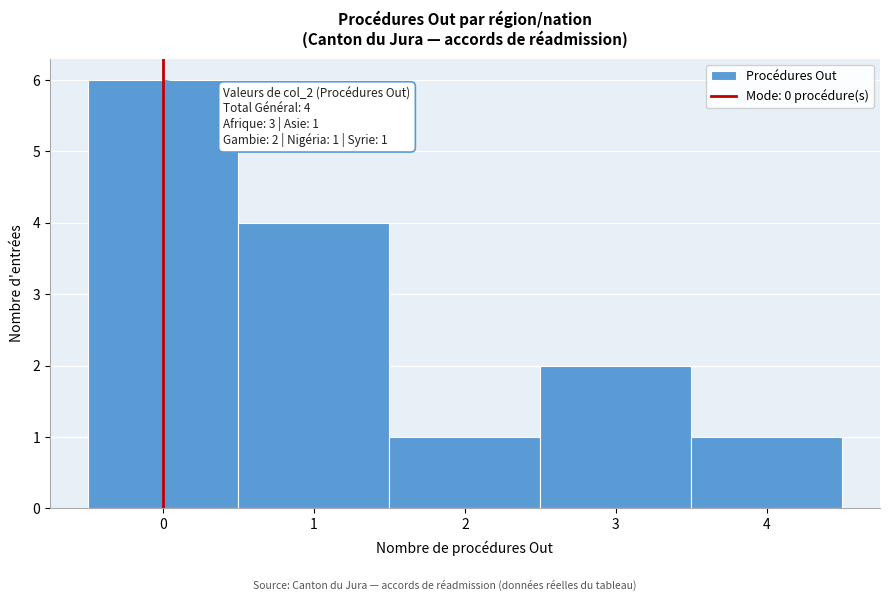

Over which range of the x-axis is the bar tallest?

-0.5 to 0.5